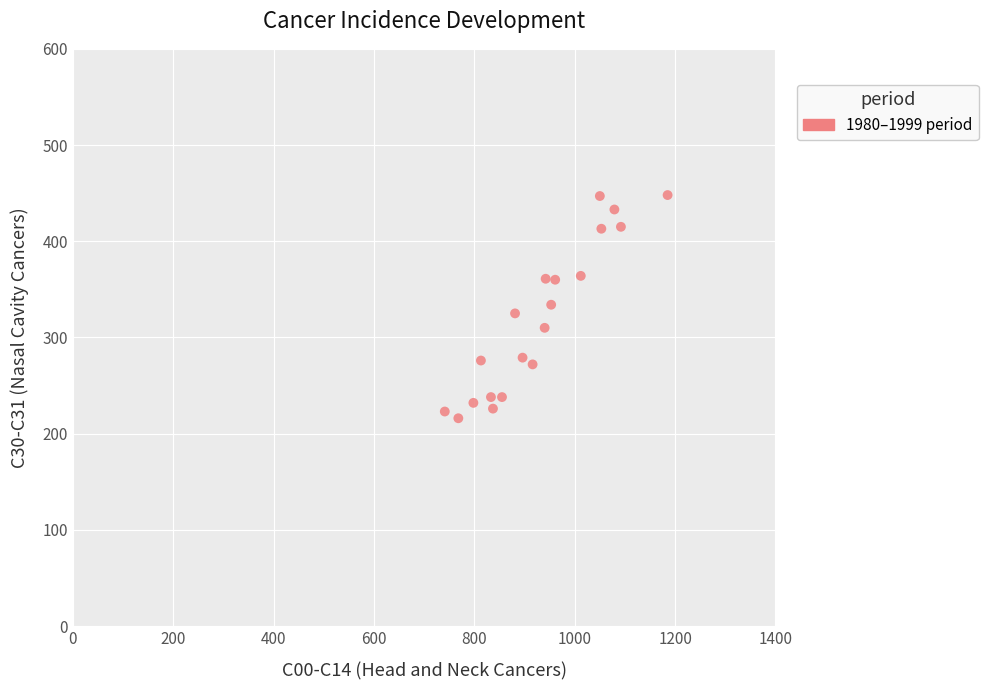

What is the range of Y values (max minus min)?

232